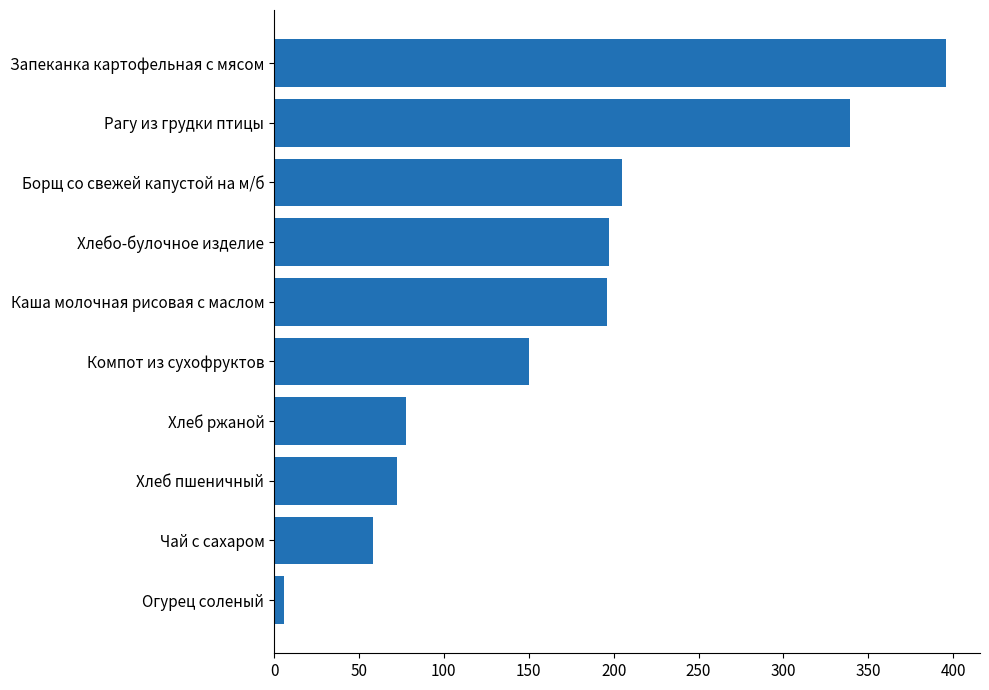

True or false: the data shows 205.0 at Борщ со свежей капустой на м/б.

True